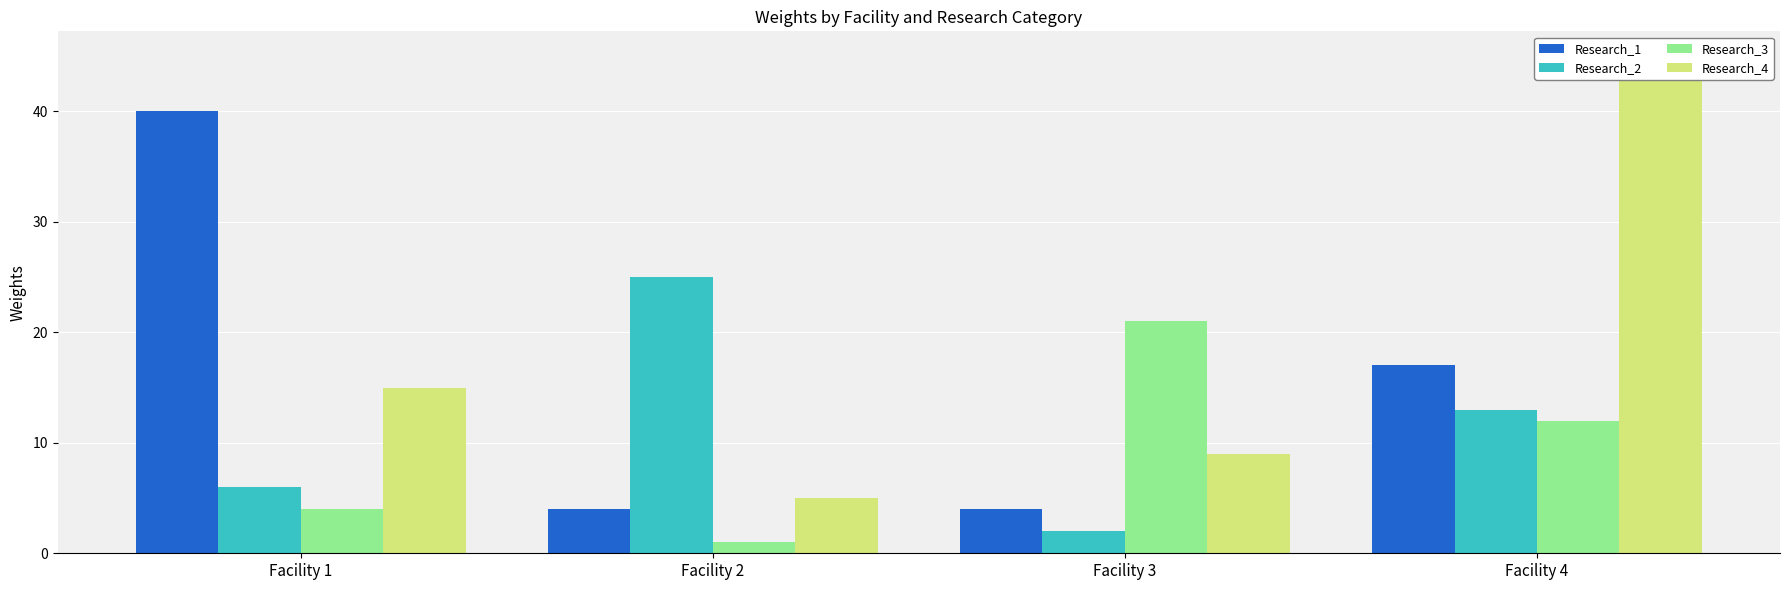

Which label corresponds to the largest value in the chart?

Facility 4